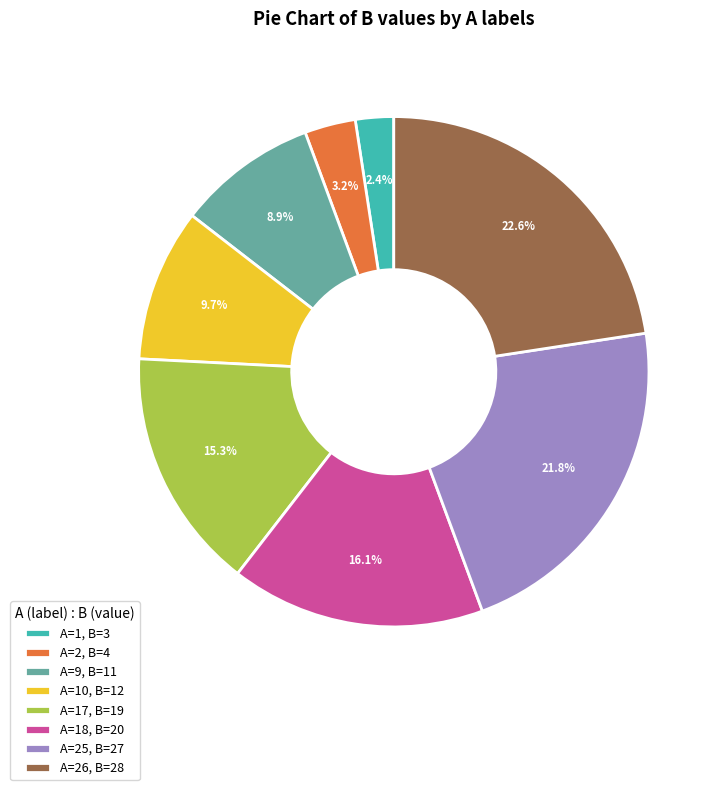

Does any single category account for the majority?

No